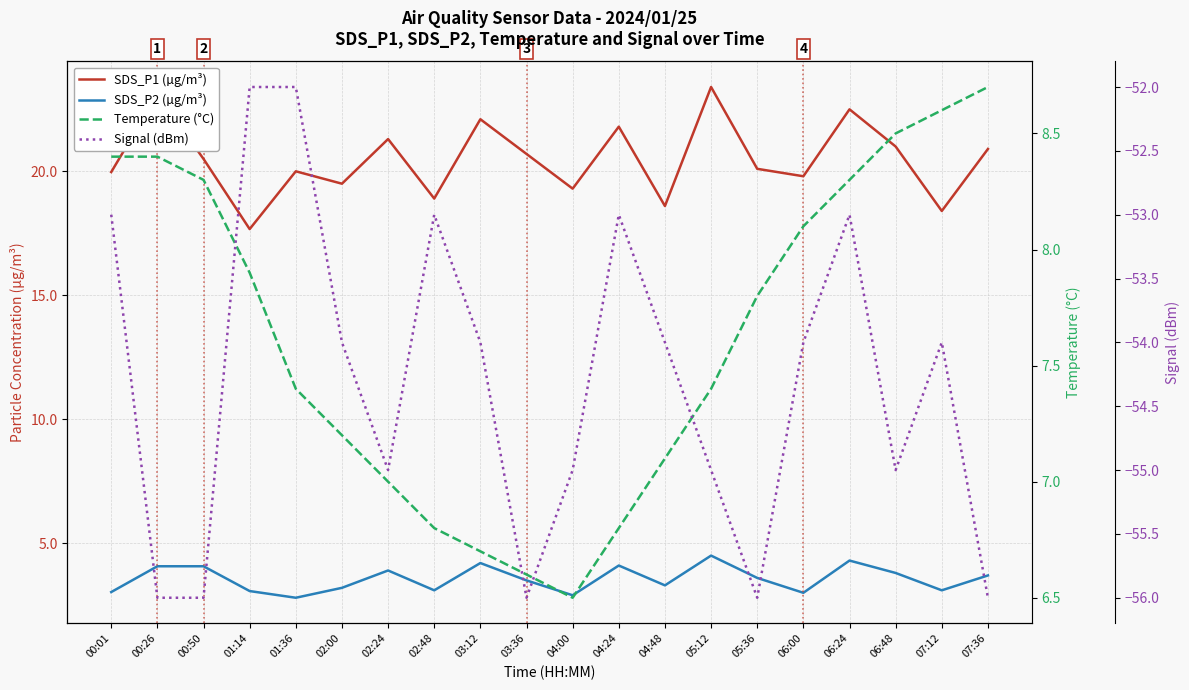

Rank the series at 00:26 from highest to lowest value.

SDS_P1 (µg/m³), Temperature (°C), SDS_P2 (µg/m³), Signal (dBm)